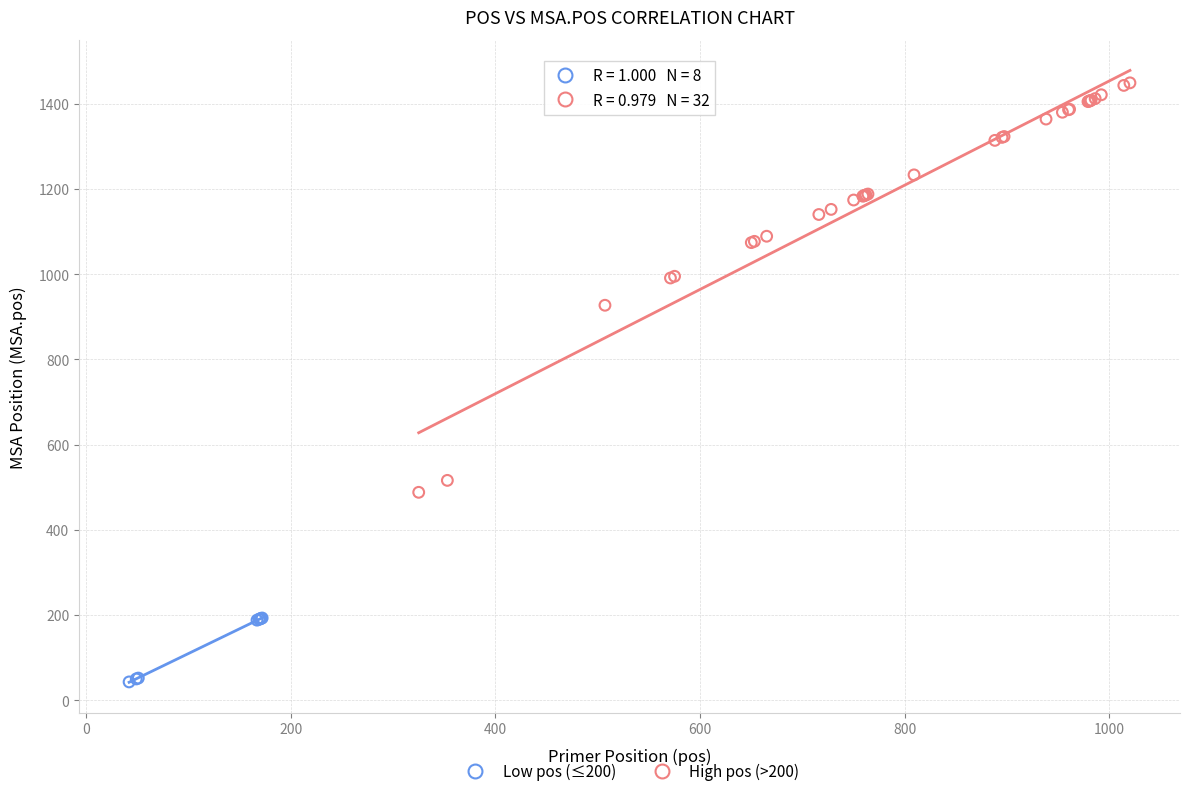

Which series reaches the maximum Y coordinate?

High pos (>200)